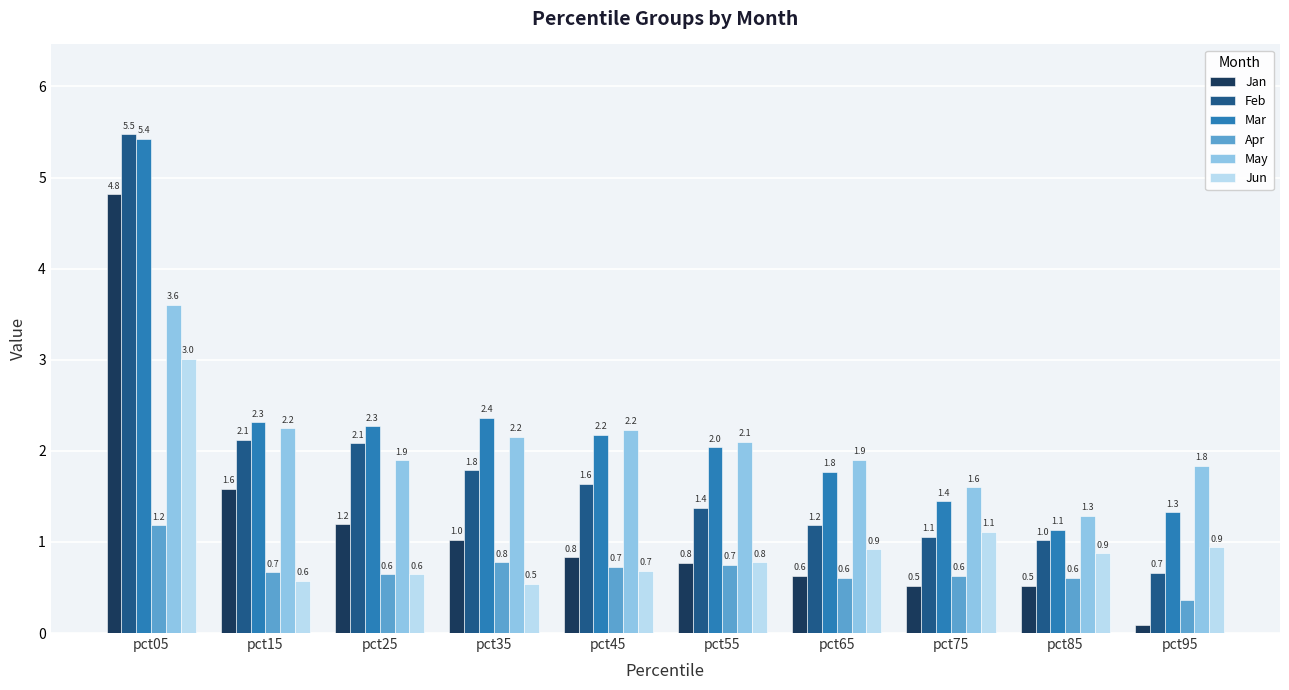

What is the maximum value shown in the chart?

5.5